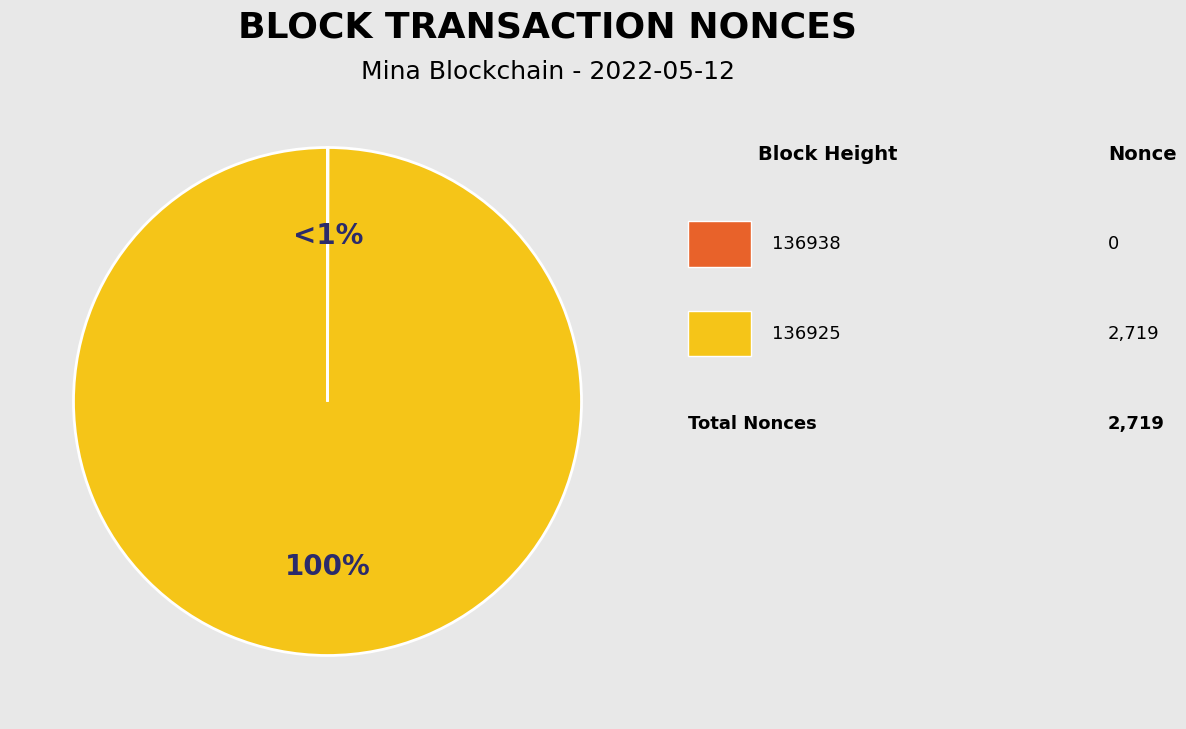

Does any single category account for the majority?

Yes